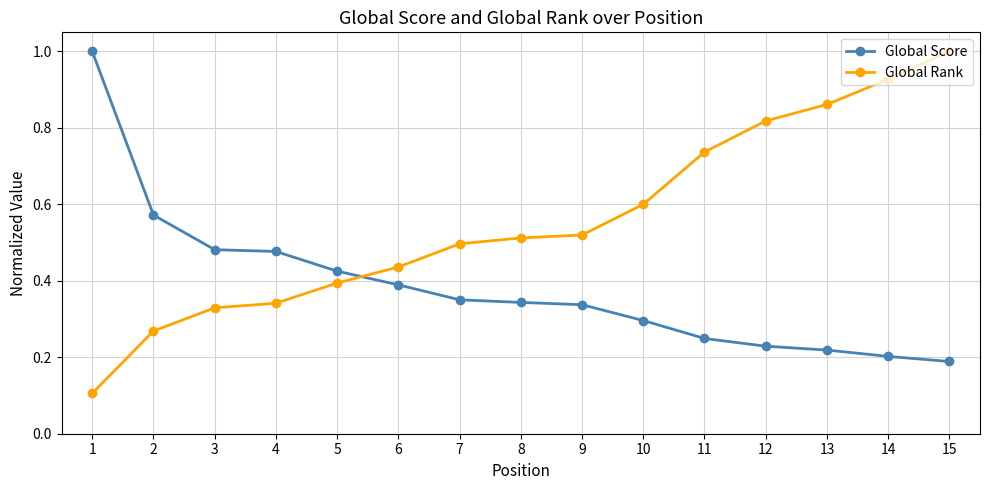

True or false: Global Score has more than 2 points higher than both neighbors.

False